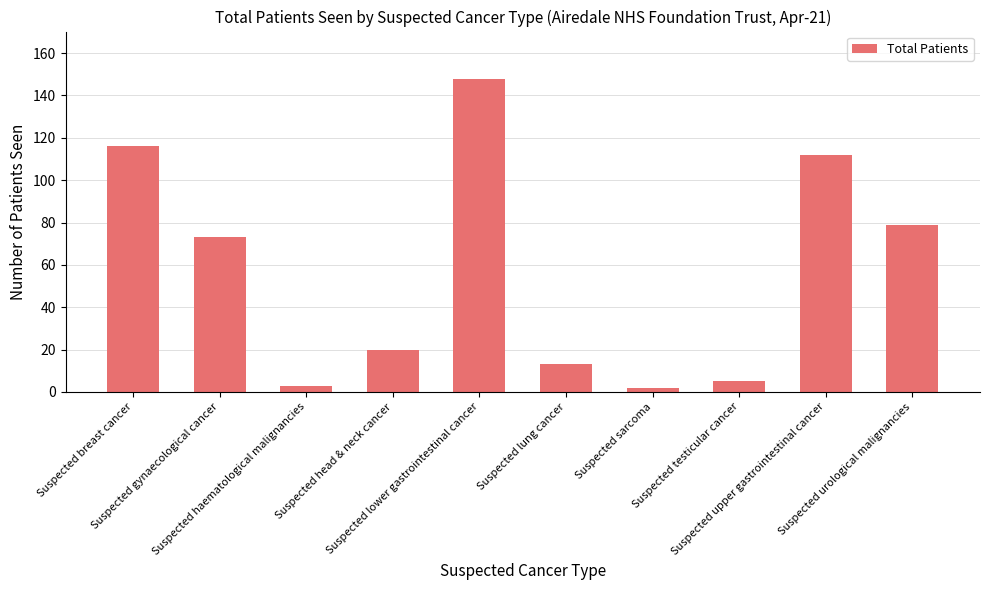

What is the difference between the second highest and minimum values?

114